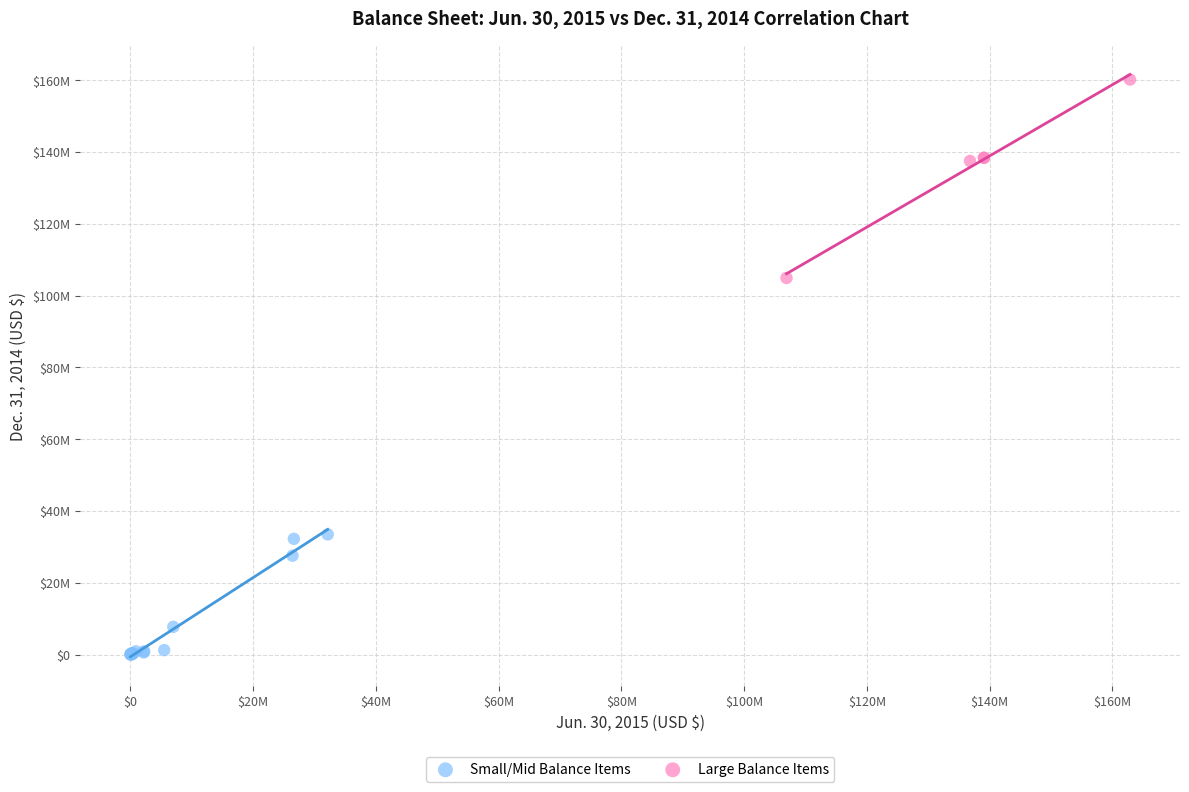

What are all the series names shown in the legend?

Small/Mid Balance Items, Large Balance Items